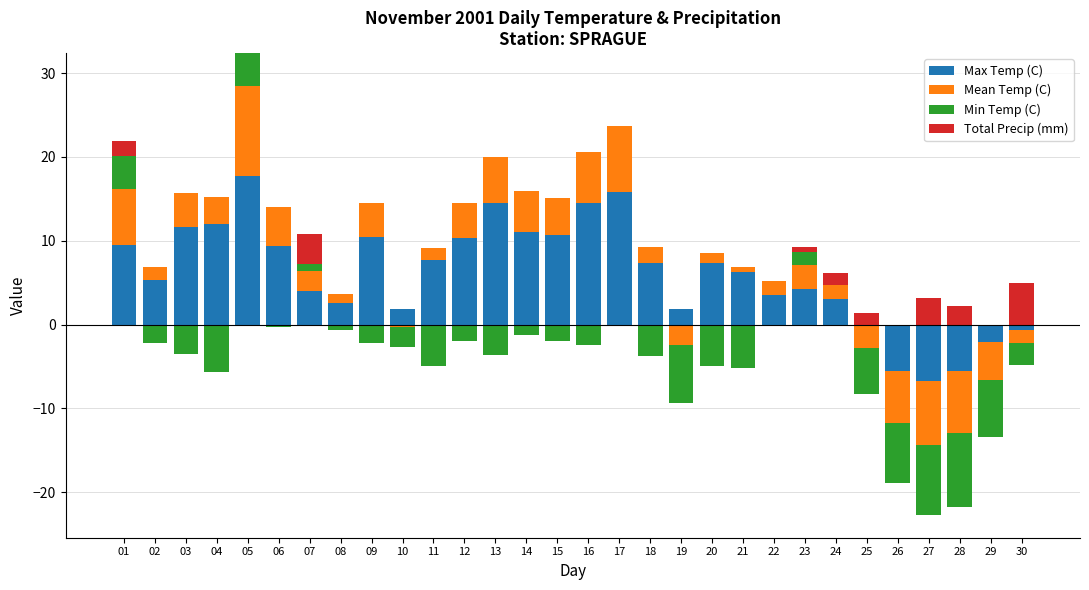

How many categories are shown in the chart?

30